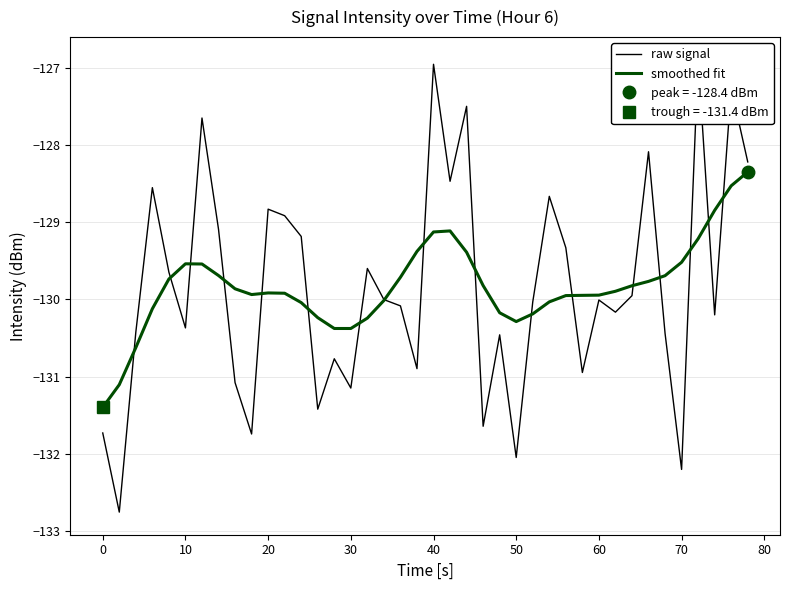

The smoothed fit series shows -70.3 at 70. True or false?

False